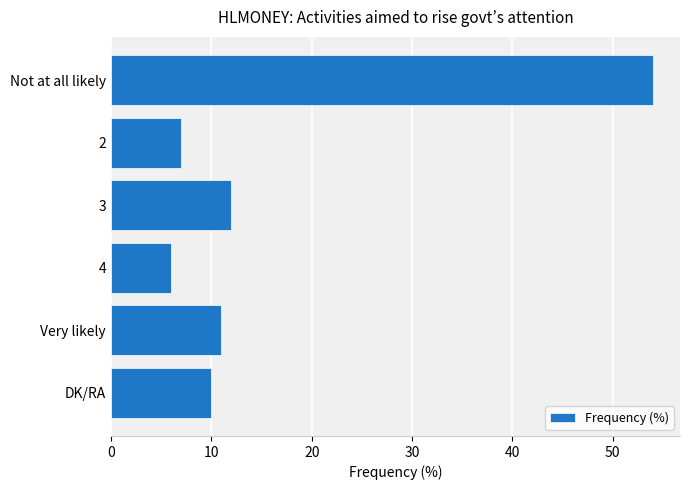

Where is the data nearest to the value 30?

3